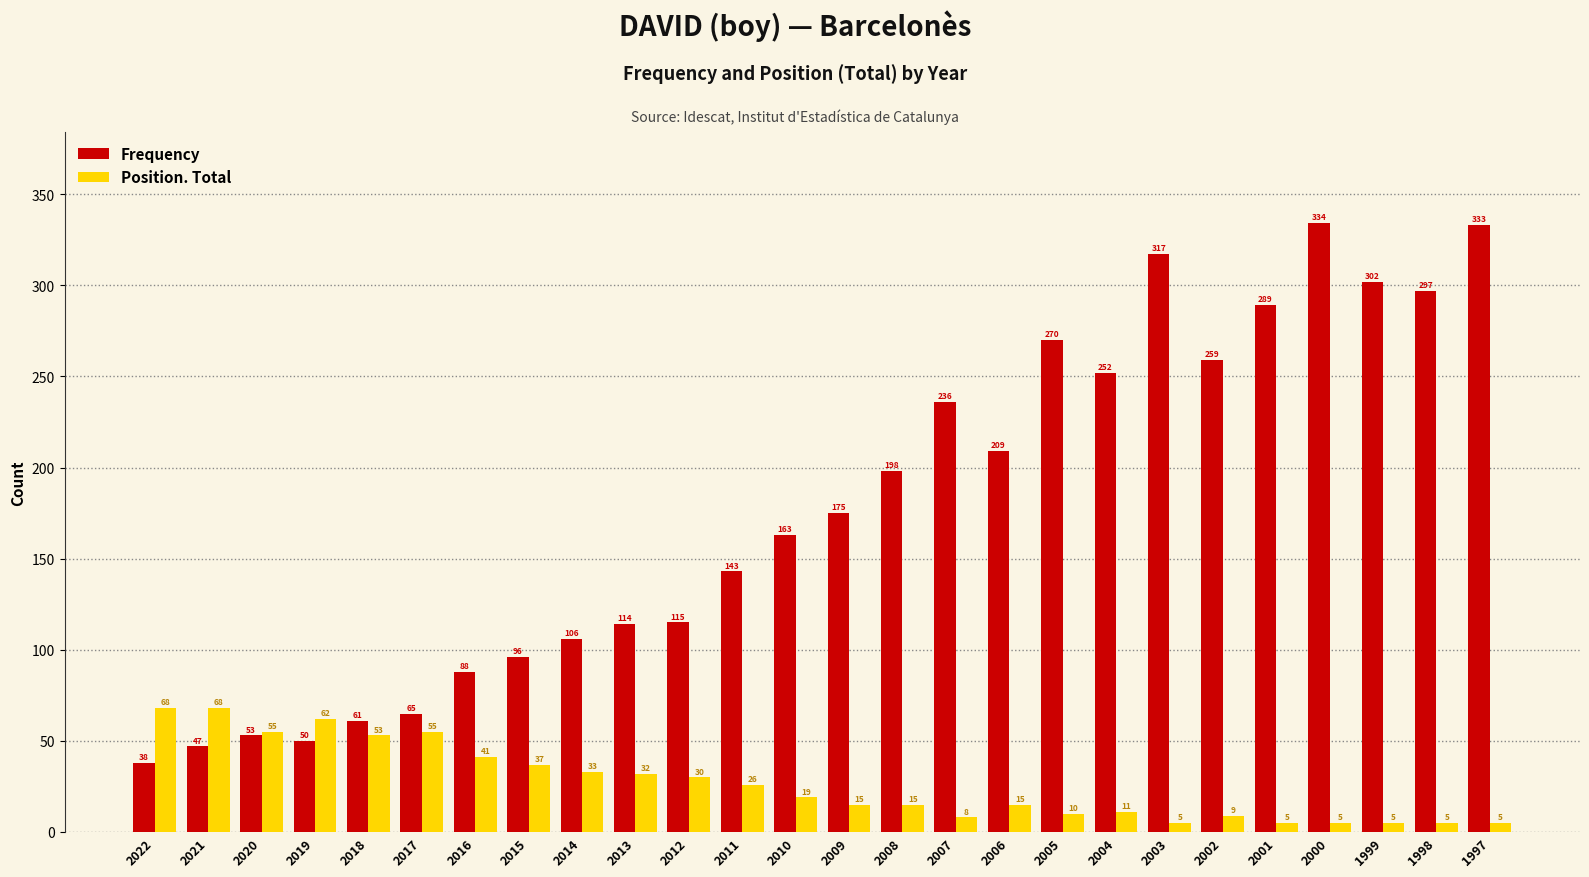

What are all the series names shown in the legend?

Frequency, Position. Total